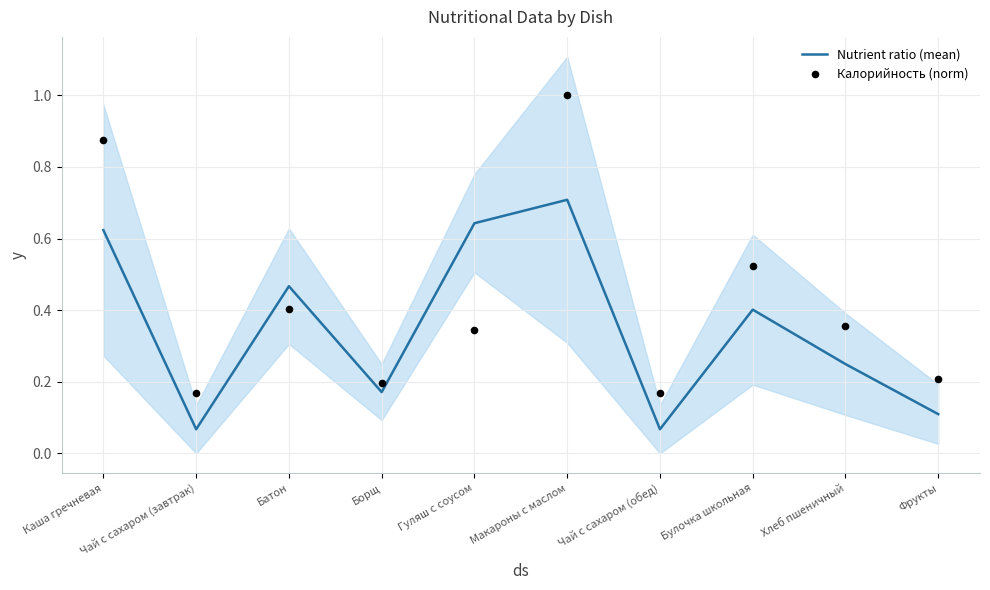

Which series has the largest total across all categories?

Калорийность (norm)